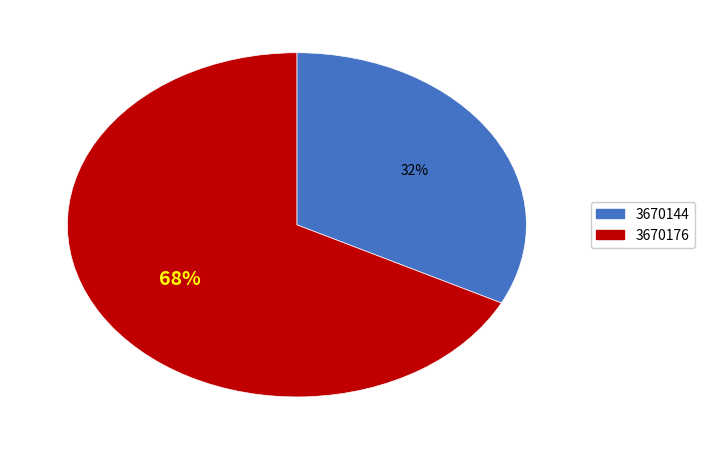

Which slice represents more than half of the pie?

3670176